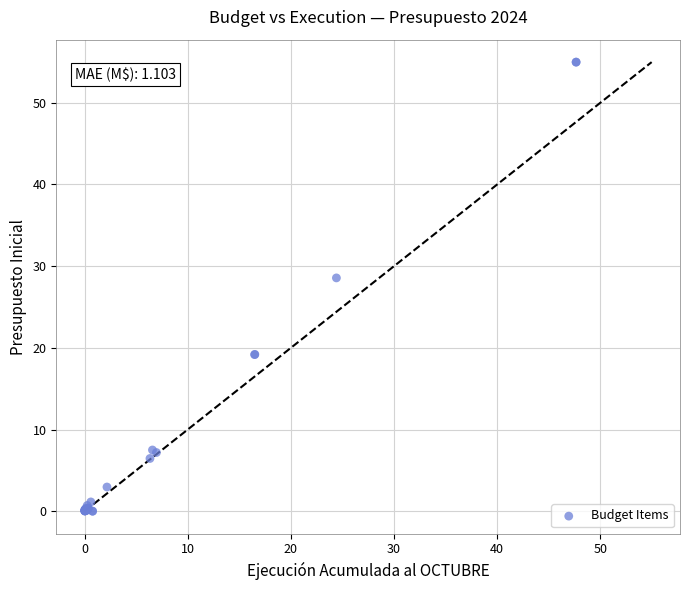

What Y value in the scatter plot is closest to 27?

28.6